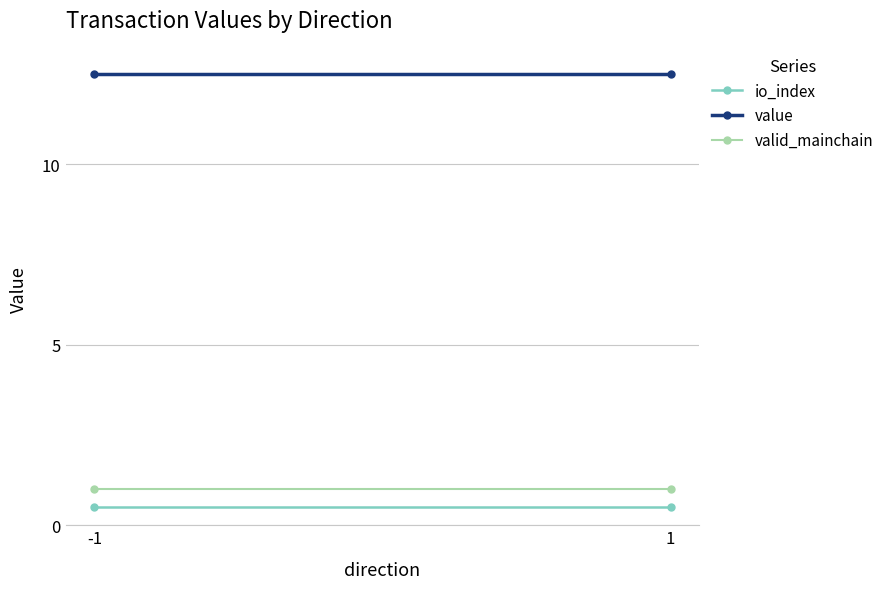

What is the lowest value of the valid_mainchain series?

1.0